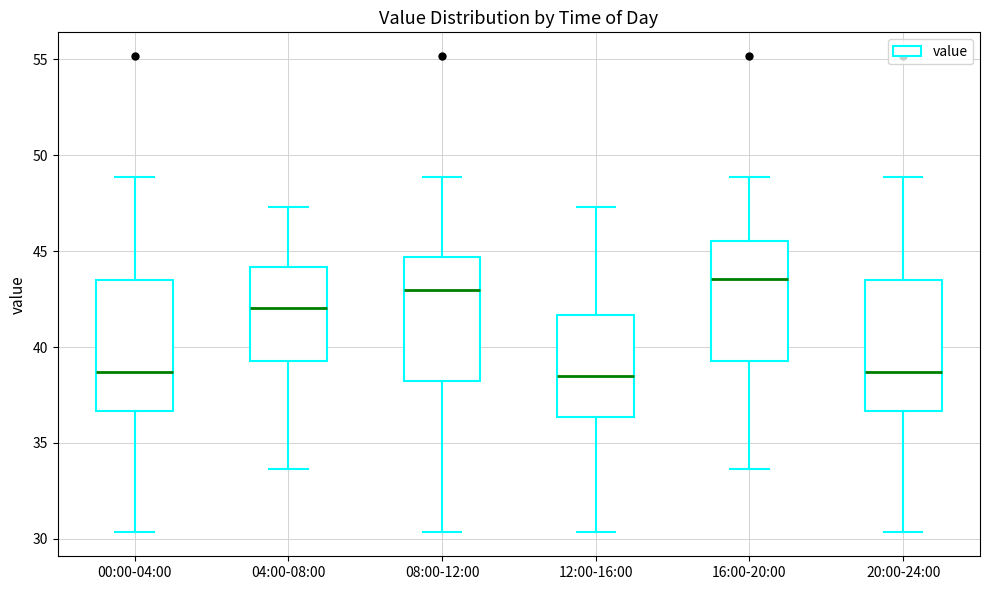

Reading left to right, read every box against the y-axis: the position of its median line, the range the box covers, and the ends of its whiskers. The values are not printed on the chart, so give them approximately, as read against the axis.

00:00-04:00: median 38.5, box 36.5 to 43.5, whiskers 30.5 to 49.0
04:00-08:00: median 42.0, box 39.5 to 44.0, whiskers 33.5 to 47.5
08:00-12:00: median 43.0, box 38.5 to 44.5, whiskers 30.5 to 49.0
12:00-16:00: median 38.5, box 36.5 to 41.5, whiskers 30.5 to 47.5
16:00-20:00: median 43.5, box 39.5 to 45.5, whiskers 33.5 to 49.0
20:00-24:00: median 38.5, box 36.5 to 43.5, whiskers 30.5 to 49.0